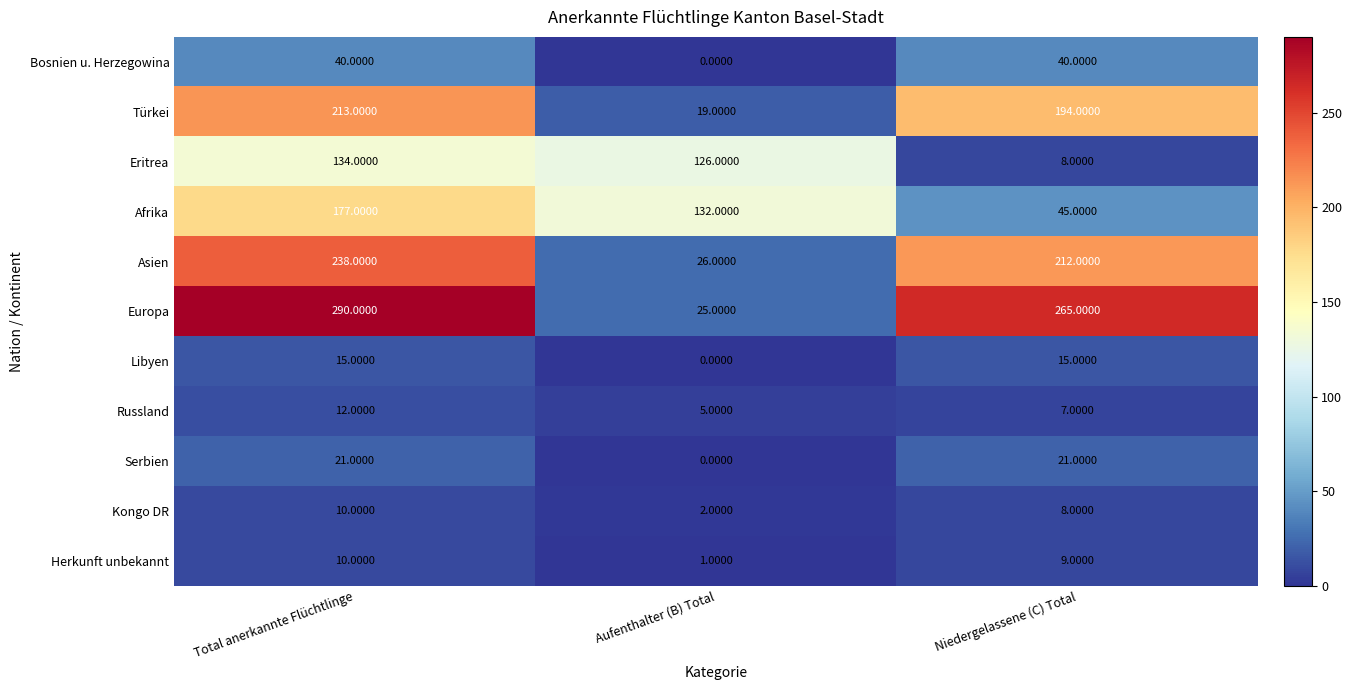

Which series changed the most between Aufenthalter (B) Total and Niedergelassene (C) Total?

Europa